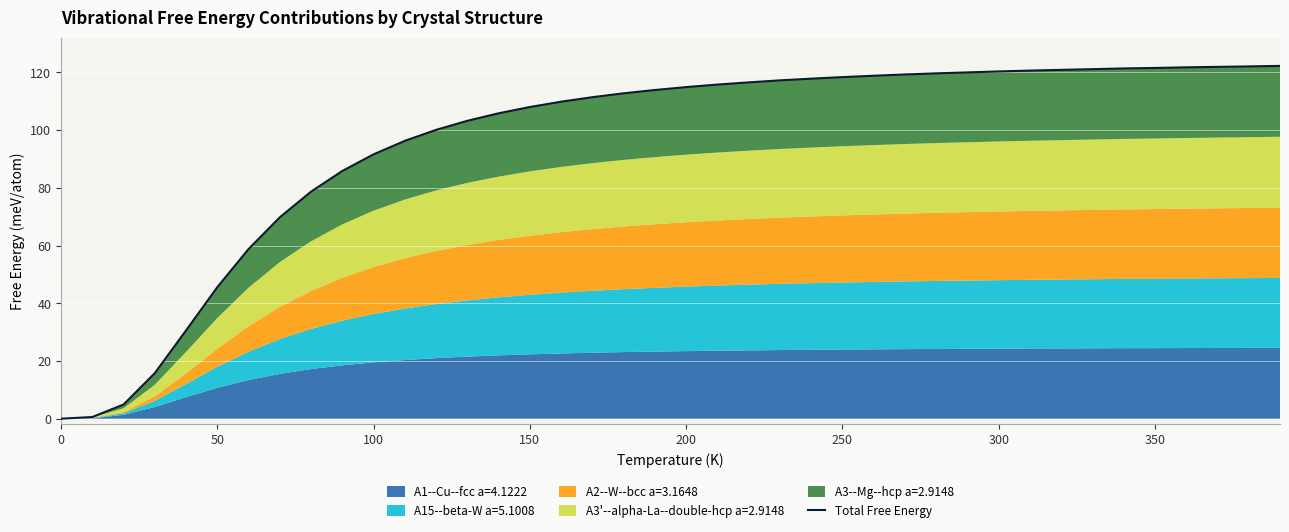

What is the value of the 25th point from the left?

117.8